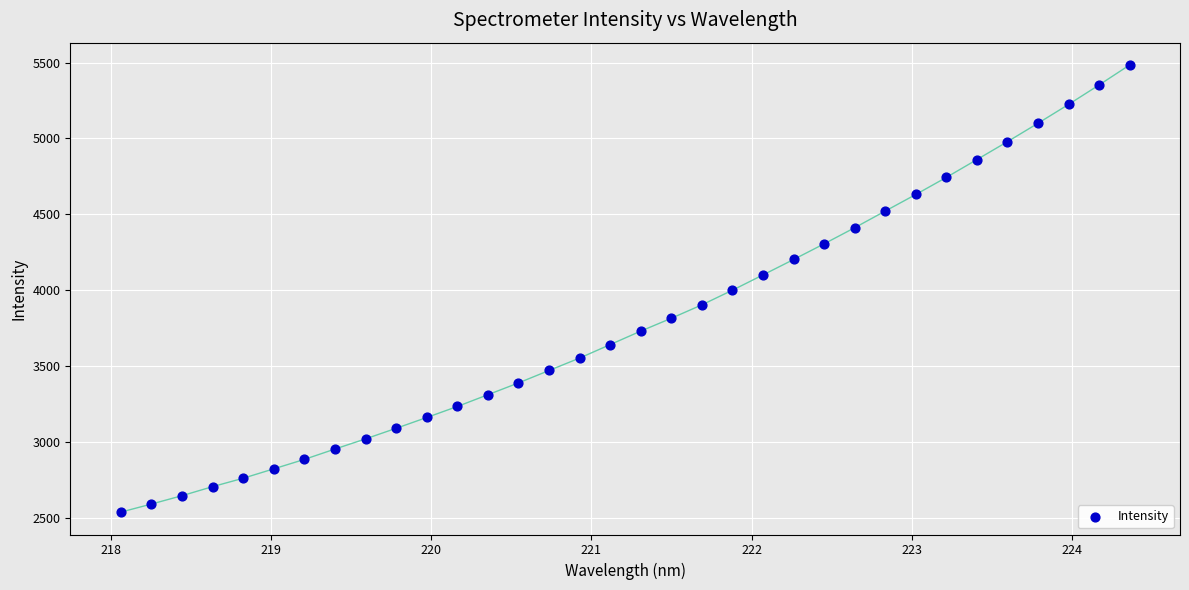

What is the range of X values (max minus min)?

6.3